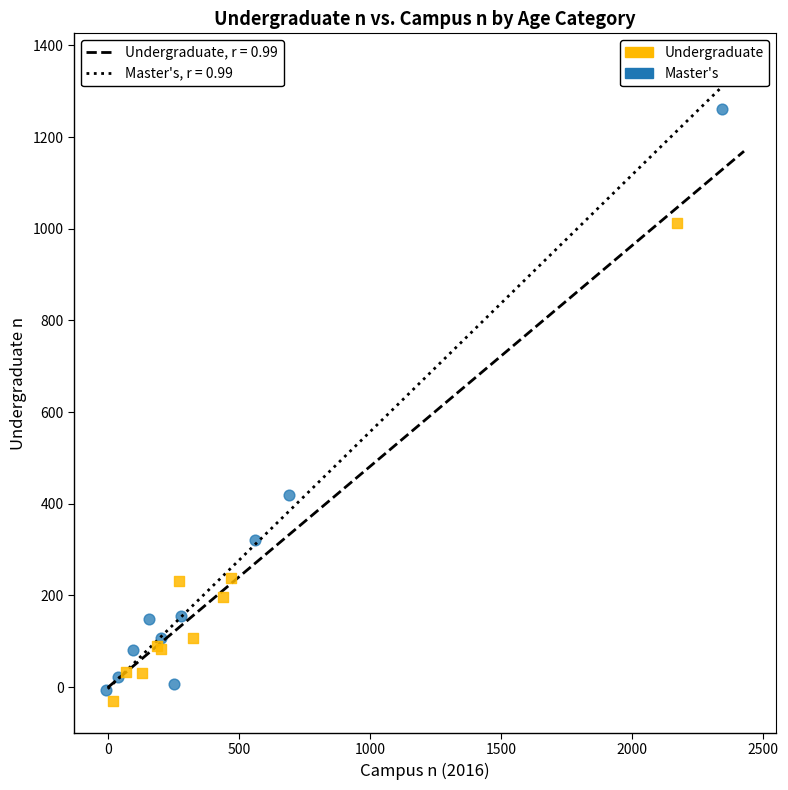

Which series reaches the maximum Y coordinate?

Master's